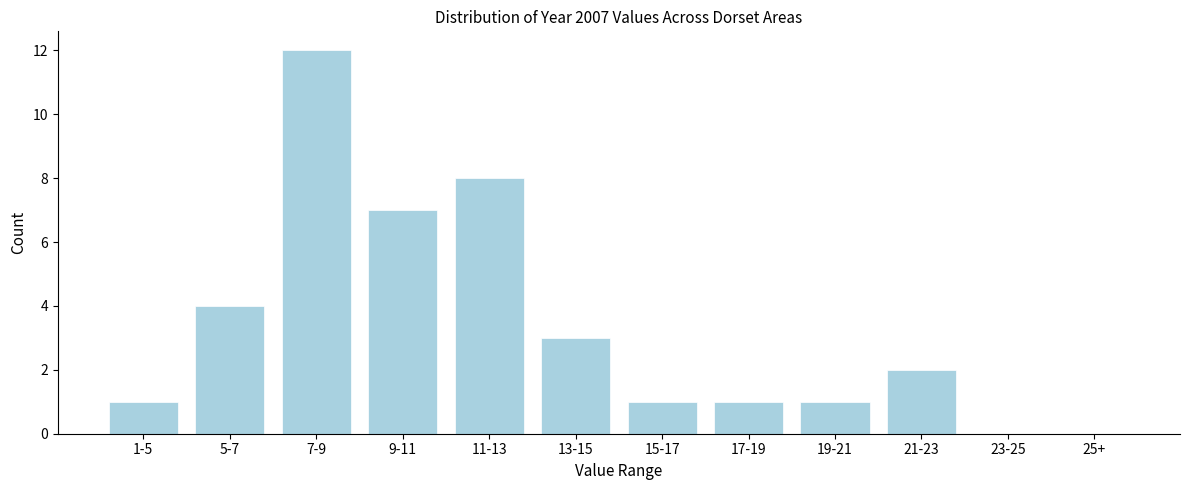

Reading left to right, list all the values displayed in this chart.

1-5=1	5-7=4	7-9=12	9-11=7	11-13=8	13-15=3	15-17=1	17-19=1	19-21=1	21-23=2	23-25=0	25+=0